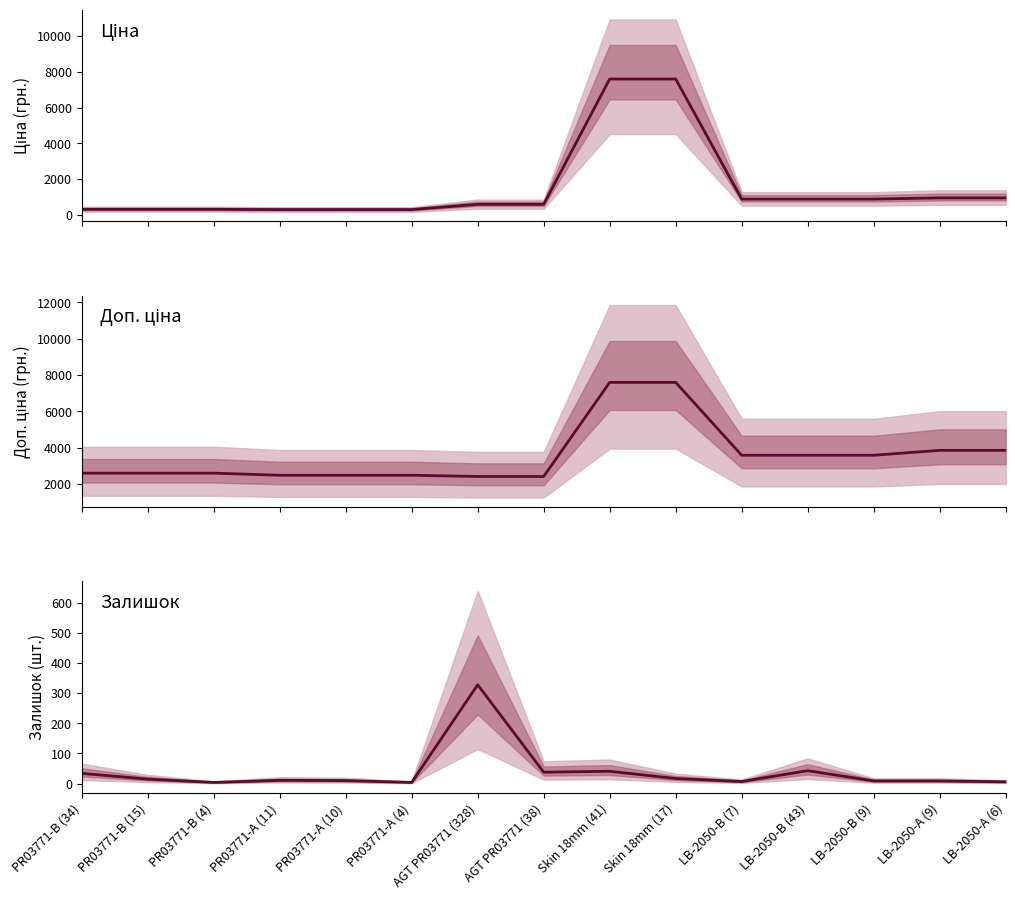

What are all the series names shown in the legend?

Ціна, Доп. ціна, Залишок